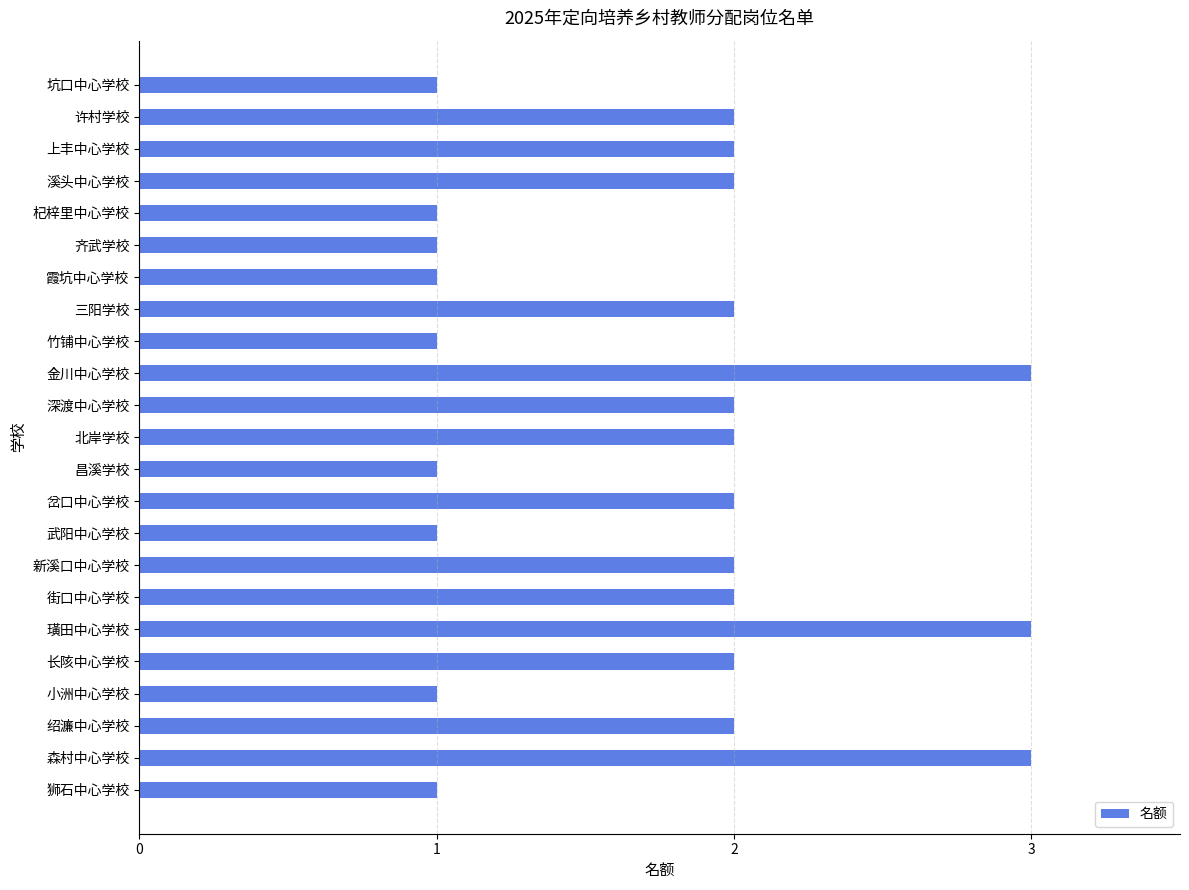

What is the difference between the second highest and minimum values?

2